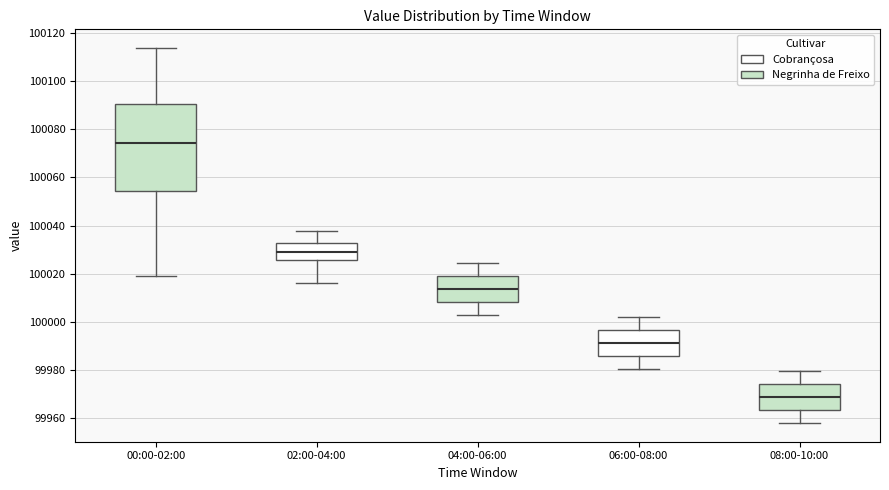

Which box's median line is the lowest?

08:00-10:00